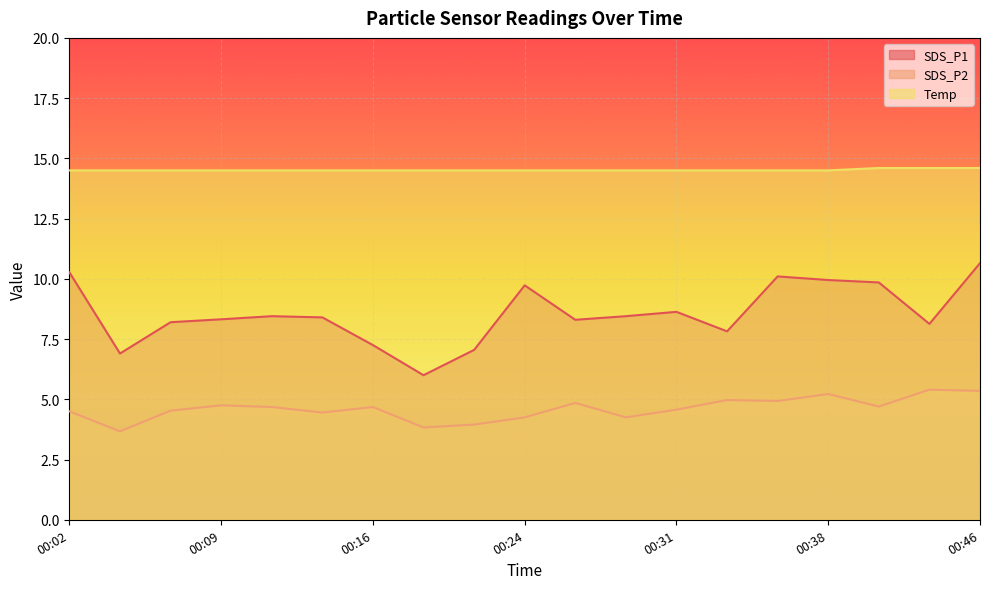

List the series in order of their overall mean, highest first.

Temp, SDS_P1, SDS_P2